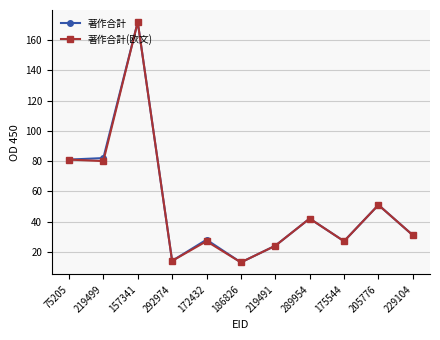

Reading right to left, extract all data points from this chart.

著作合計: 31	51	27	42	24	13	28	14	172	82	81
著作合計(欧文): 31	51	27	42	24	13	27	14	172	80	81